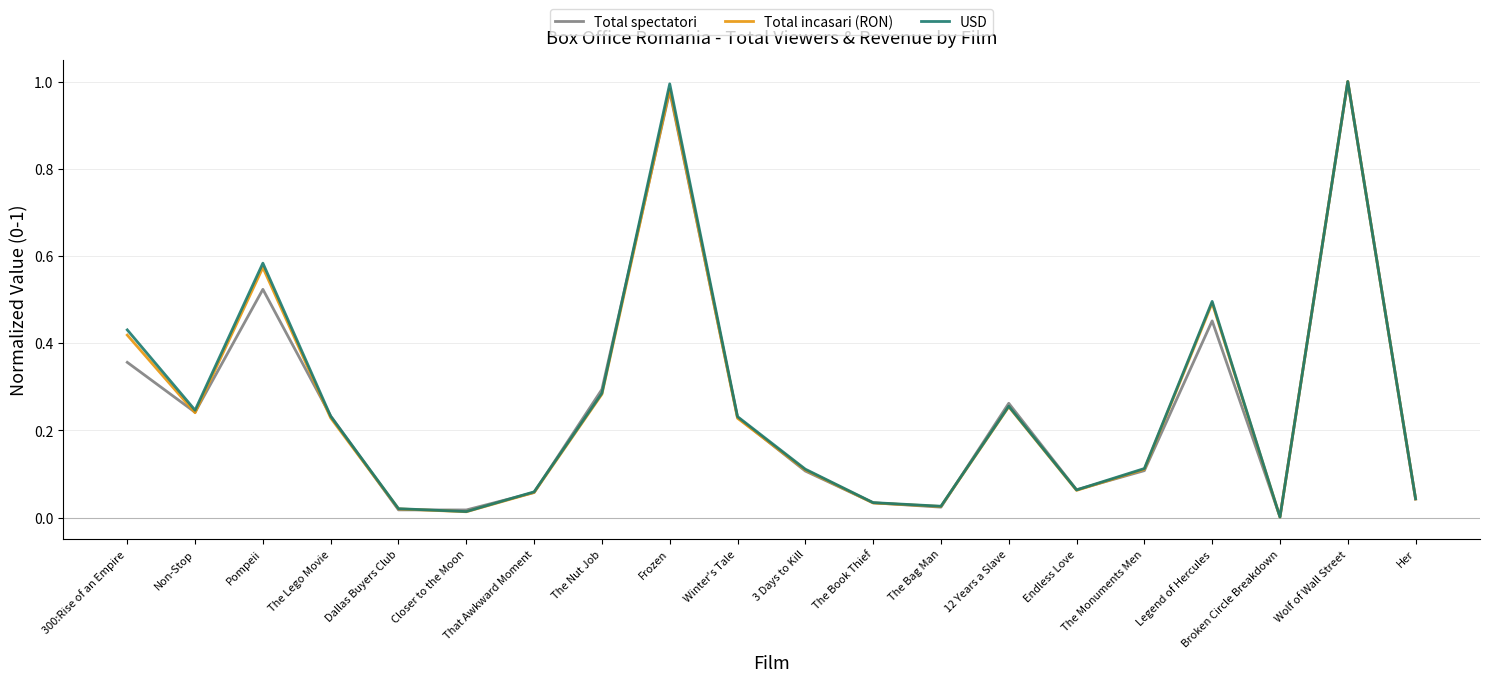

Does the chart display data point markers on the line(s)?

No